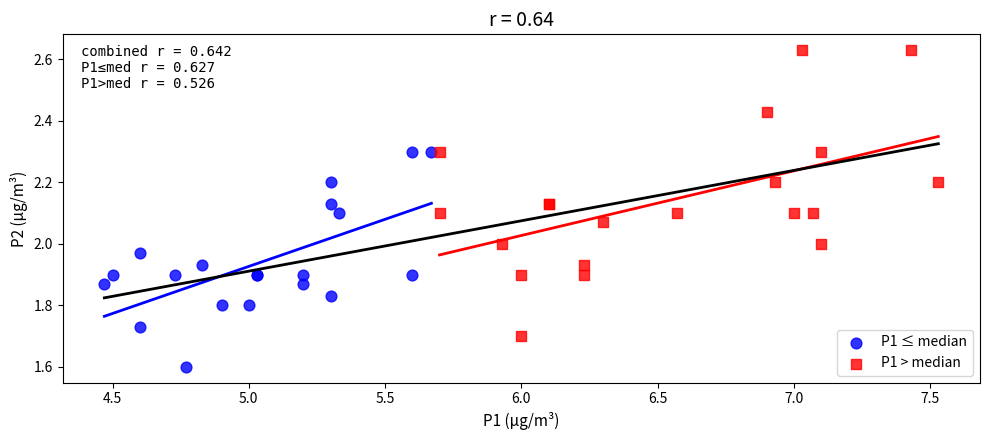

Which series reaches the maximum Y coordinate?

P1 > median